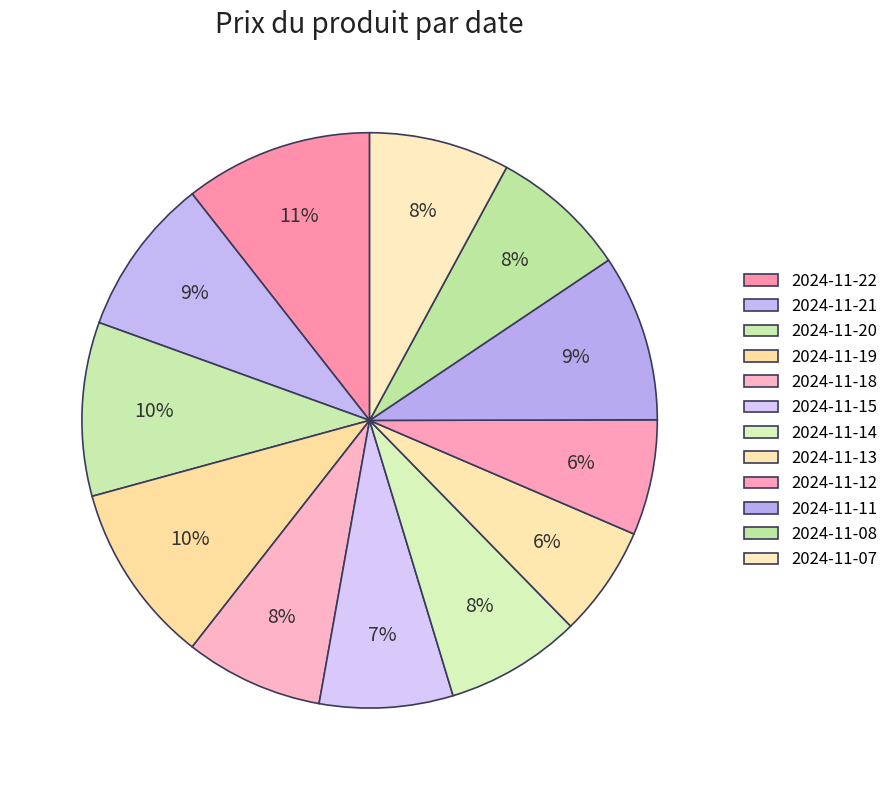

Is there a majority slice in this chart?

No